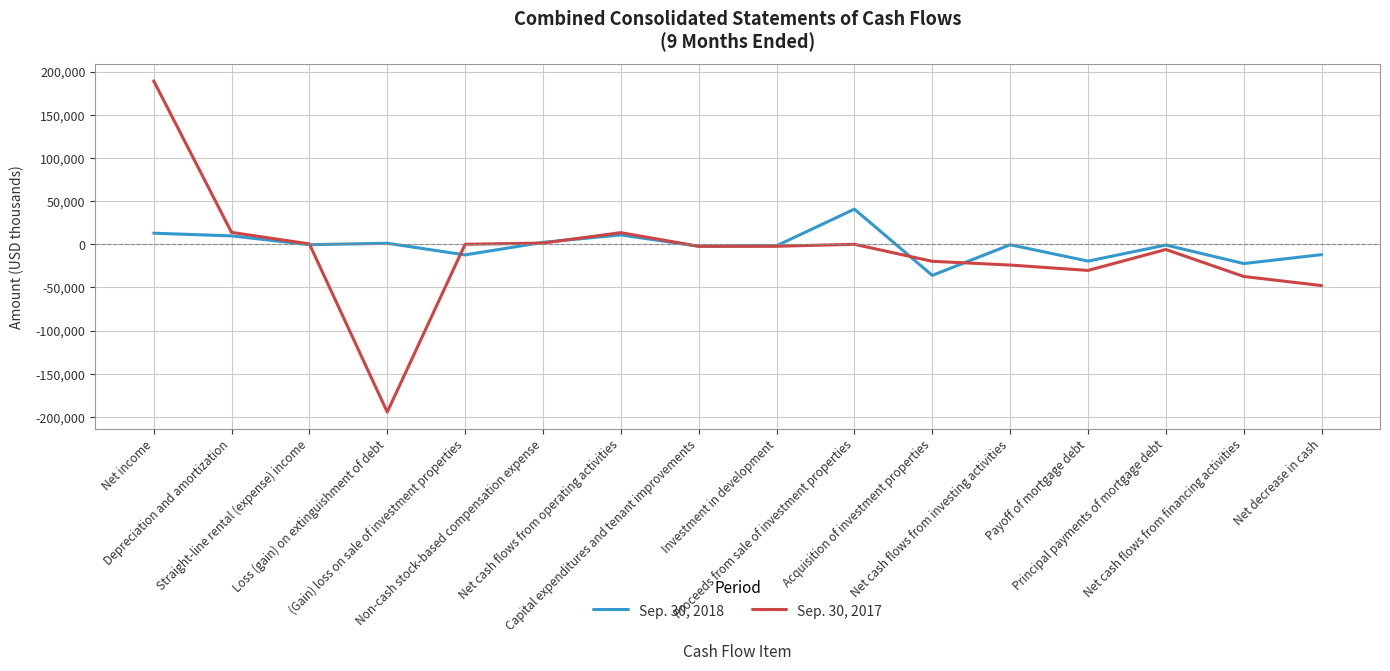

List the series in order of their overall mean, highest first.

Sep. 30, 2018, Sep. 30, 2017